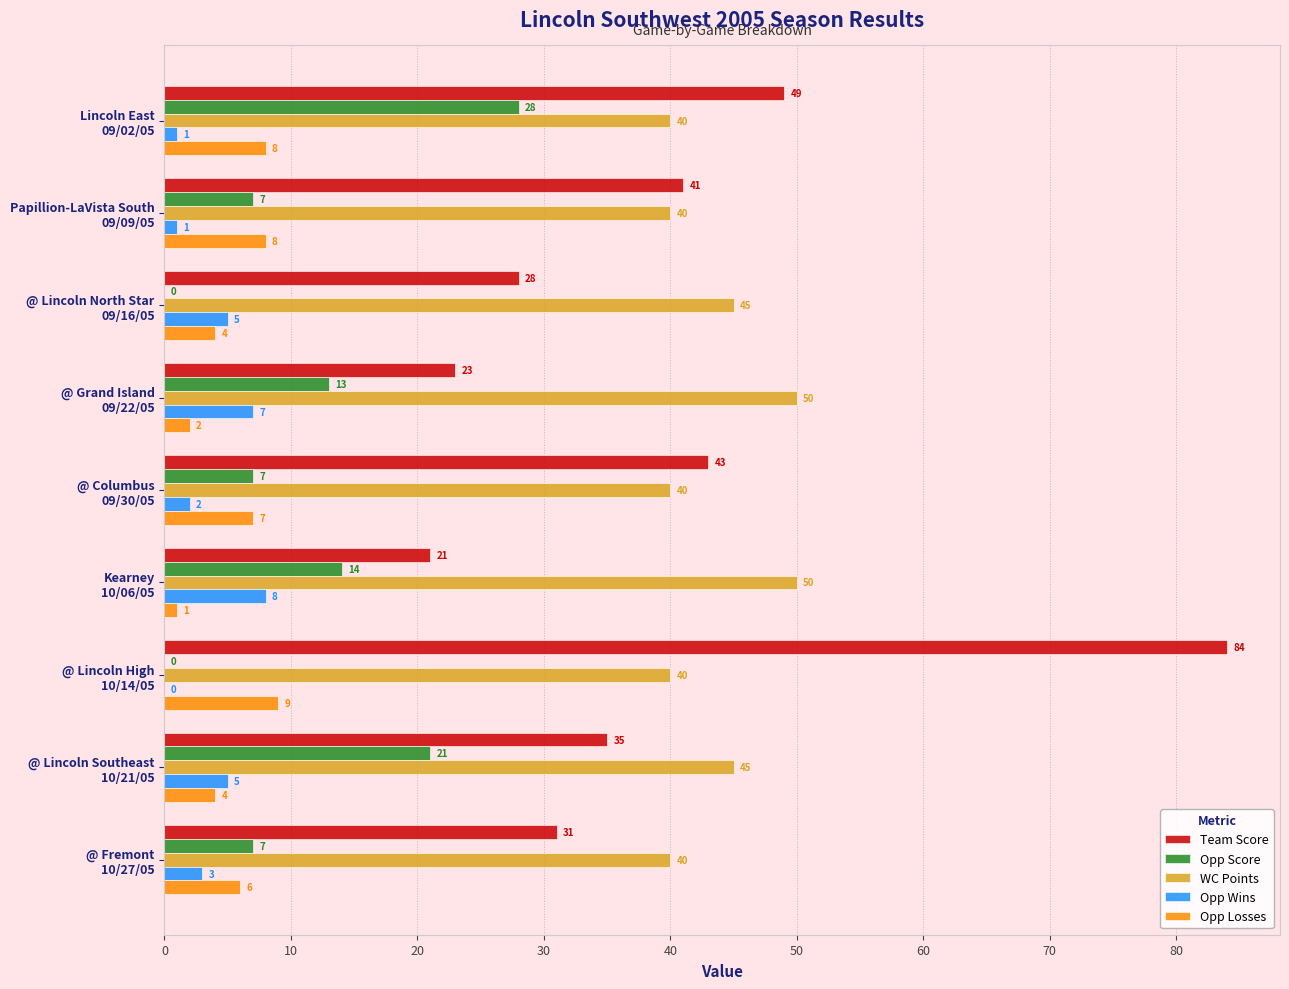

Count the number of data series in this chart.

5